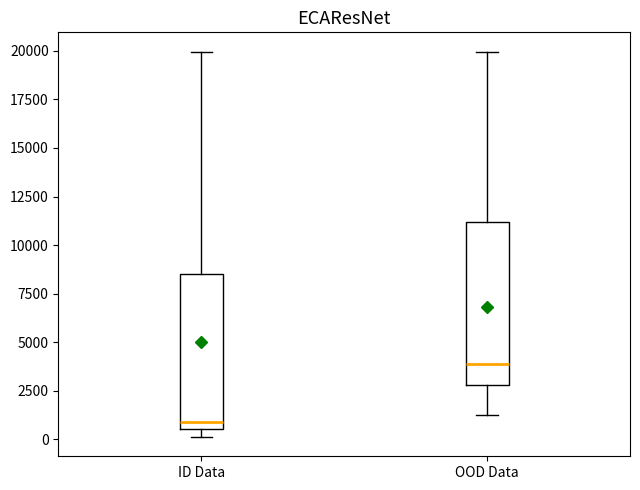

Reading left to right, transcribe this box plot: for each box, give where its median line is, the range the box spans, and where its two whiskers end, as read against the y-axis. The values are not printed on the chart, so give them approximately, as read against the axis.

ID Data: median 1000, box 500 to 8500, whiskers 0 to 20000
OOD Data: median 4000, box 3000 to 11000, whiskers 1000 to 20000